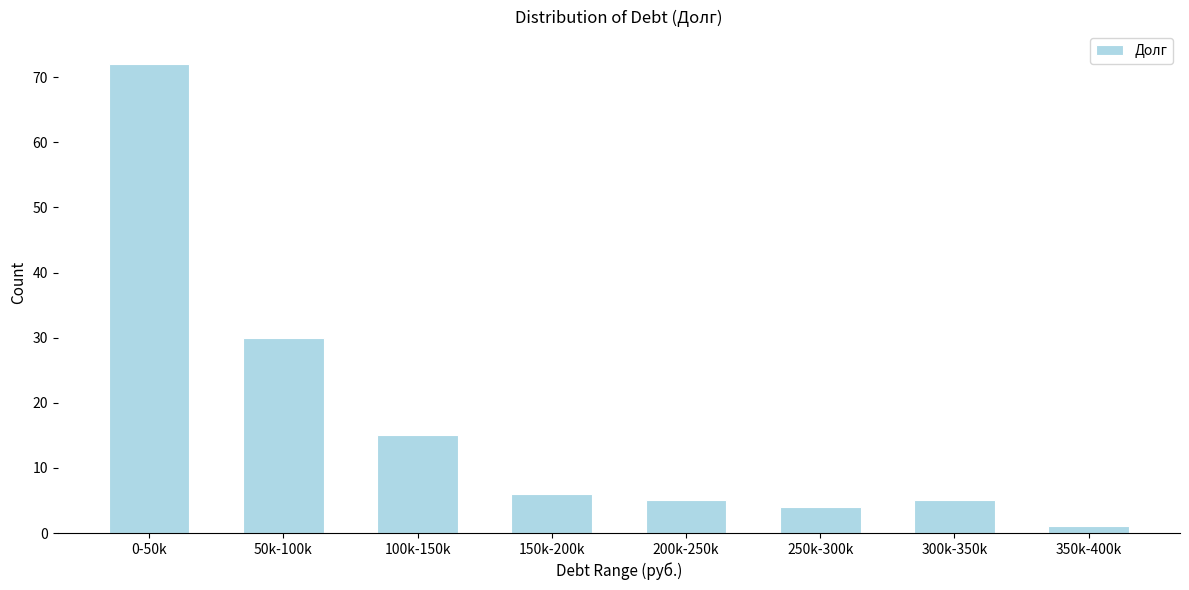

Reading left to right, extract all data points from this chart.

0-50k=72	50k-100k=30	100k-150k=15	150k-200k=6	200k-250k=5	250k-300k=4	300k-350k=5	350k-400k=1